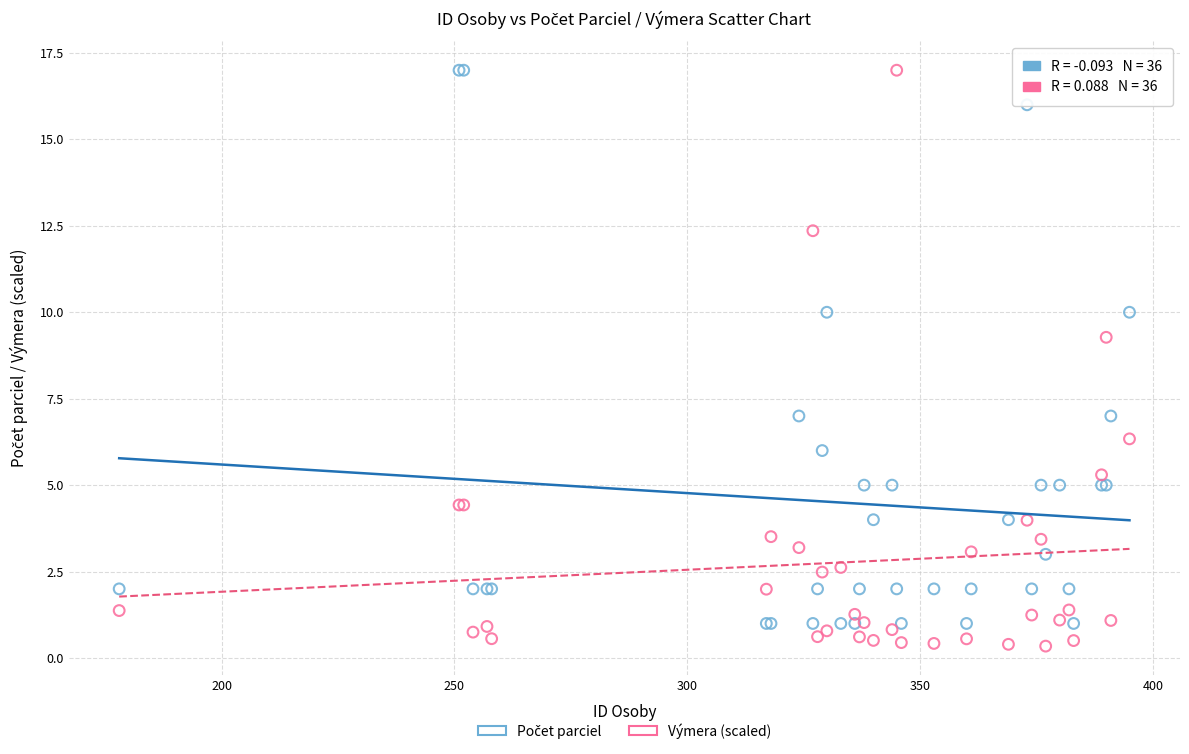

What is the X range (max minus min) for the scatter plot?

217.0